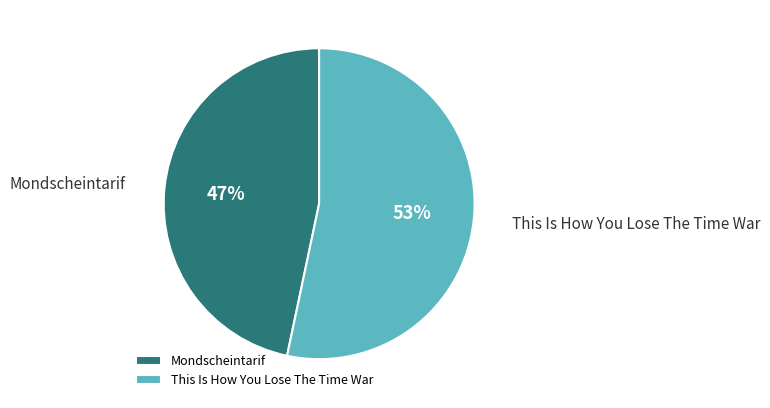

What is the smallest slice in the pie chart?

Mondscheintarif